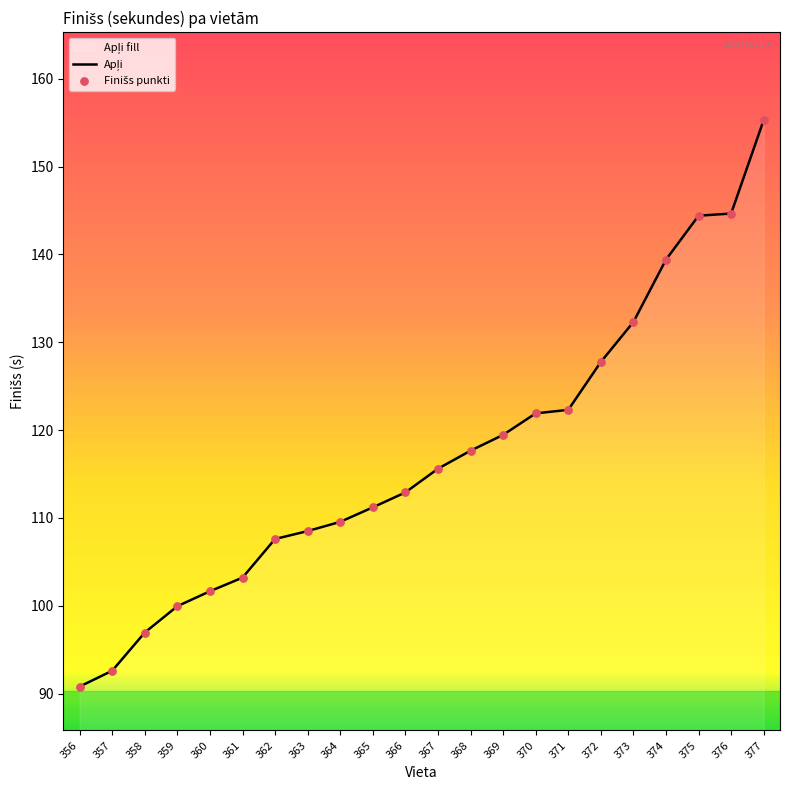

Is the value of Finišs punkti at 364 greater than the value of Apļi at 362?

Yes